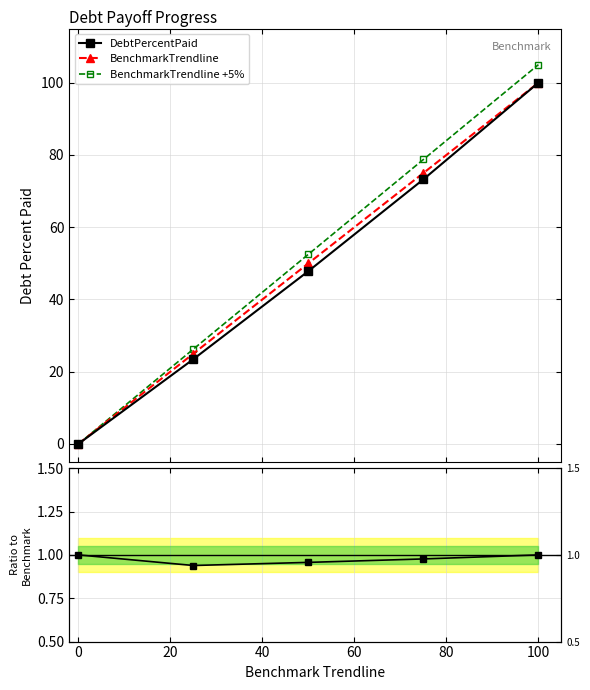

What is the sum of all BenchmarkTrendline values?

250.0